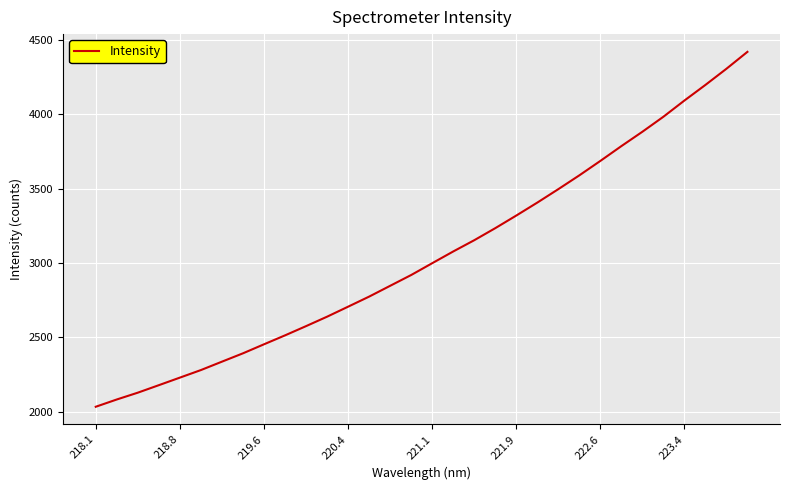

What is the smallest value displayed?

2033.5